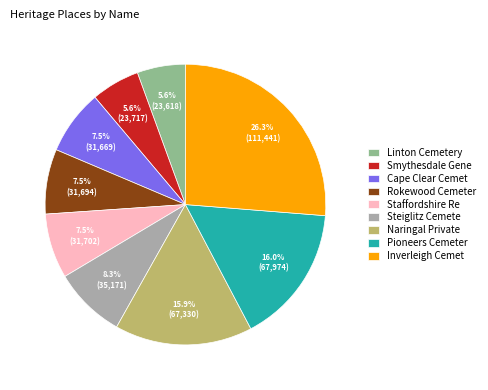

How much of the chart is everything except Rokewood Cemeter?

92.5%